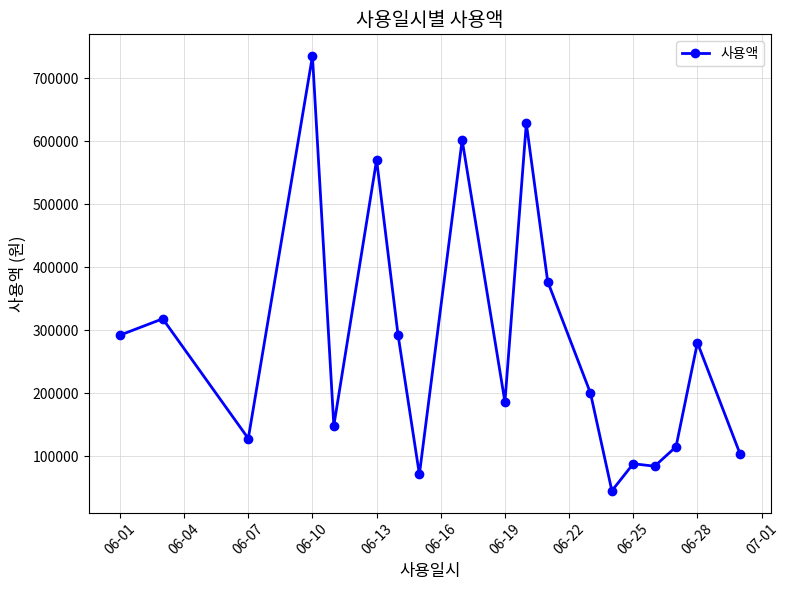

What is the sum of all values?

5262970